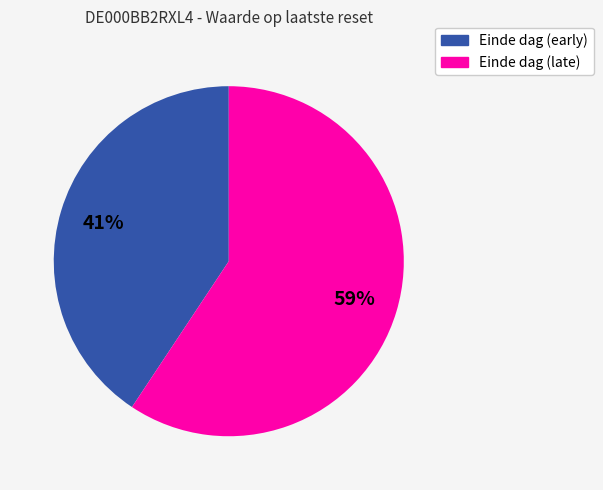

Is there a majority slice in this chart?

Yes